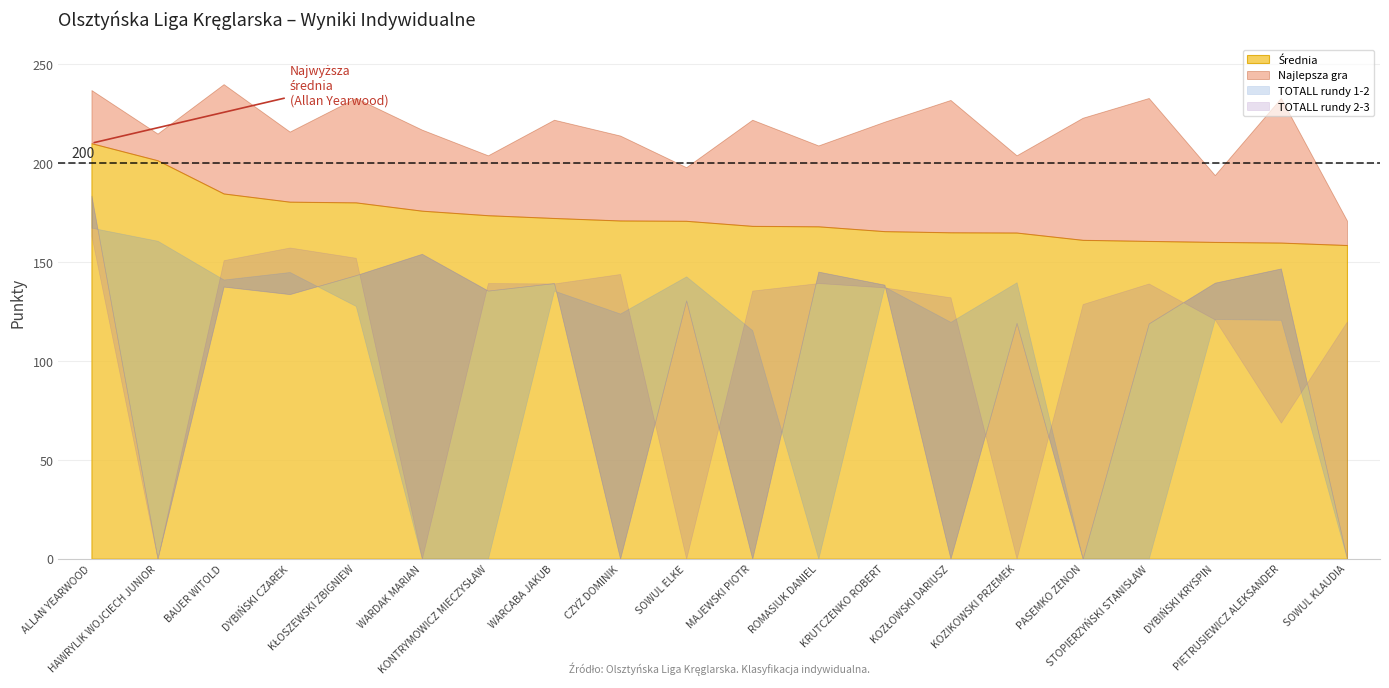

At which category does Najlepsza gra reach its first local valley?

HAWRYLIK WOJCIECH JUNIOR